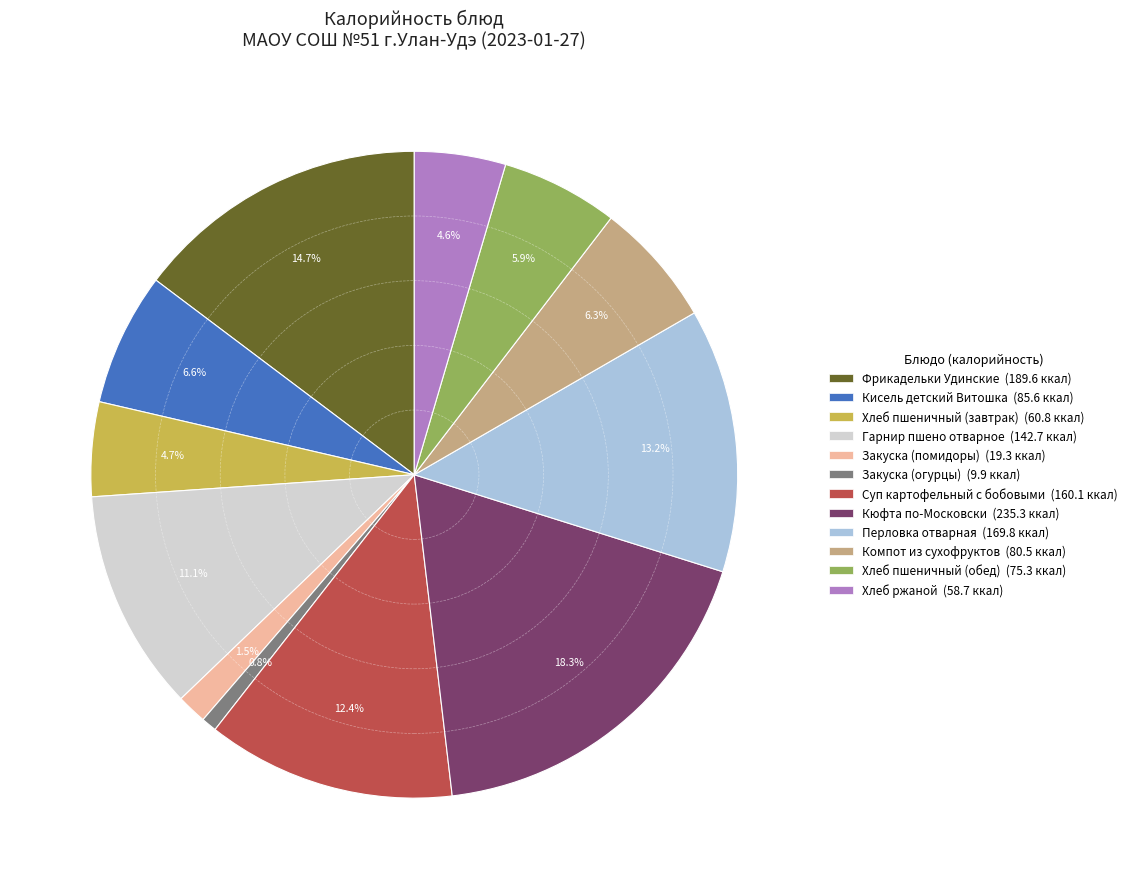

Is Перловка отварная the majority of the pie?

No